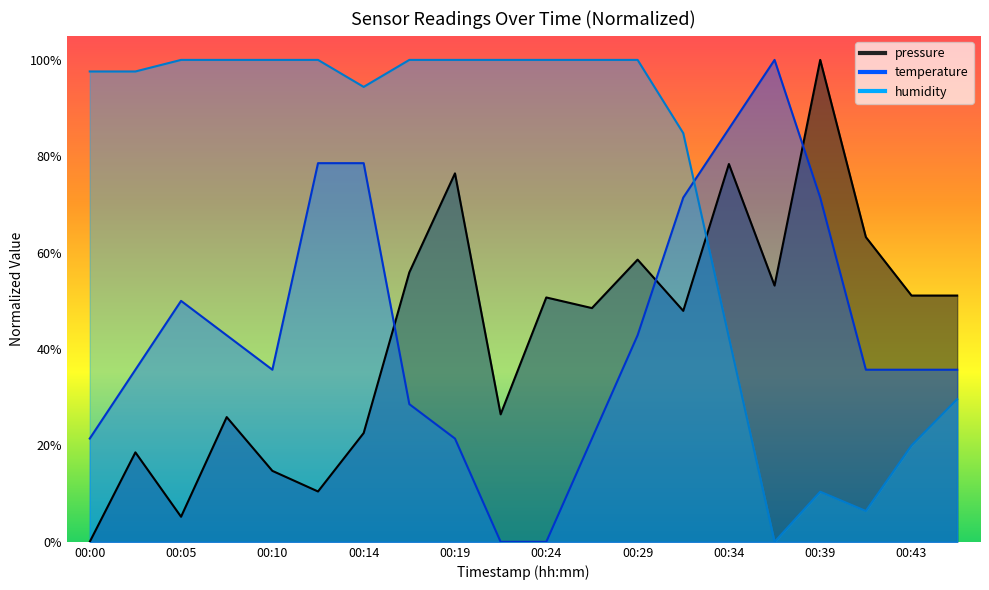

How many lines are shown in the chart?

3